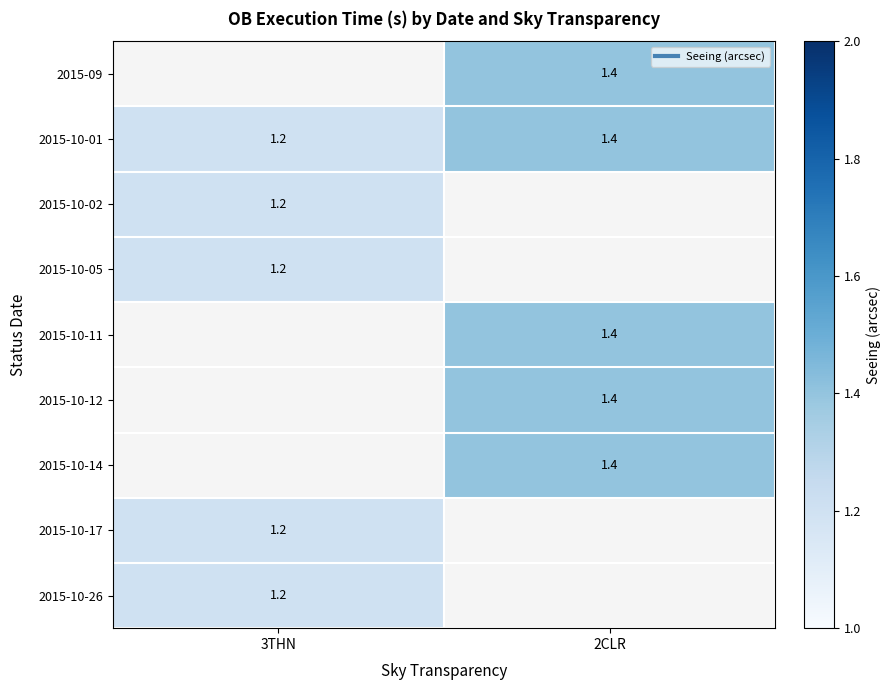

The 2015-10-05 series shows 1.2 at 3THN. True or false?

True